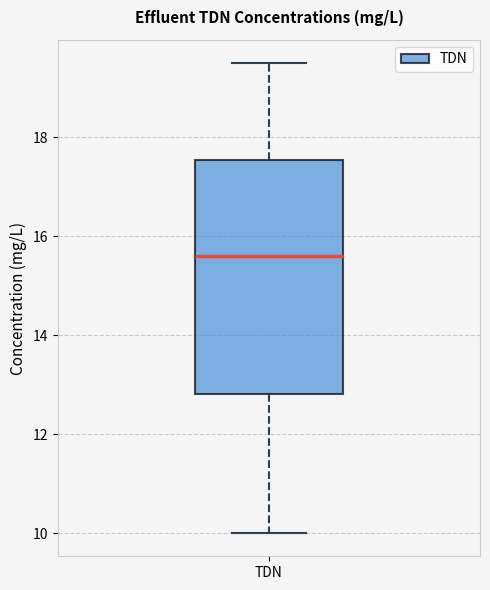

Where is the lower edge of the box for TDN on the y-axis? The values are not printed on the chart, so give them approximately, as read against the axis.

12.8